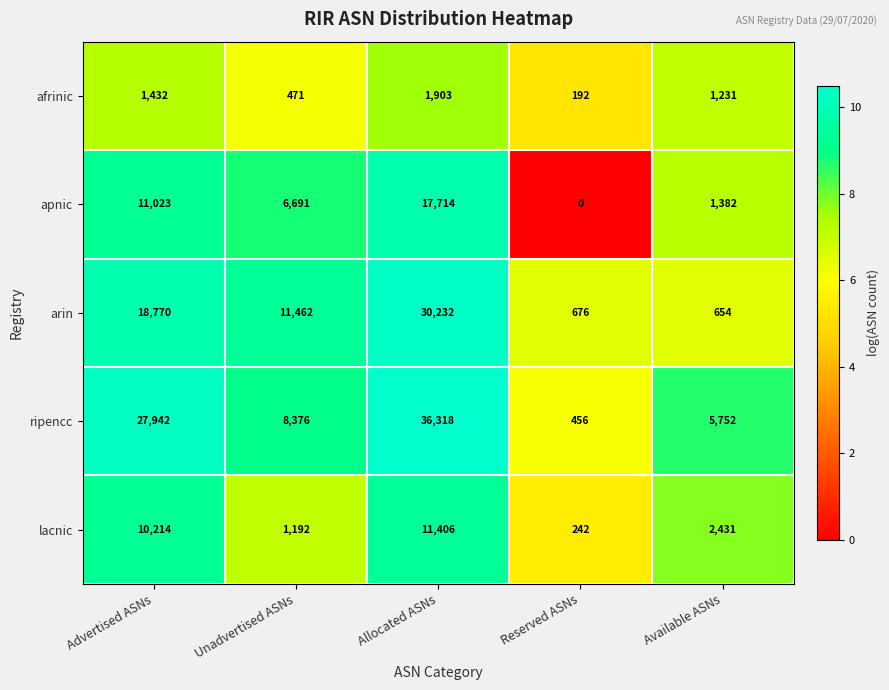

Which label corresponds to the smallest value in the chart?

Reserved ASNs